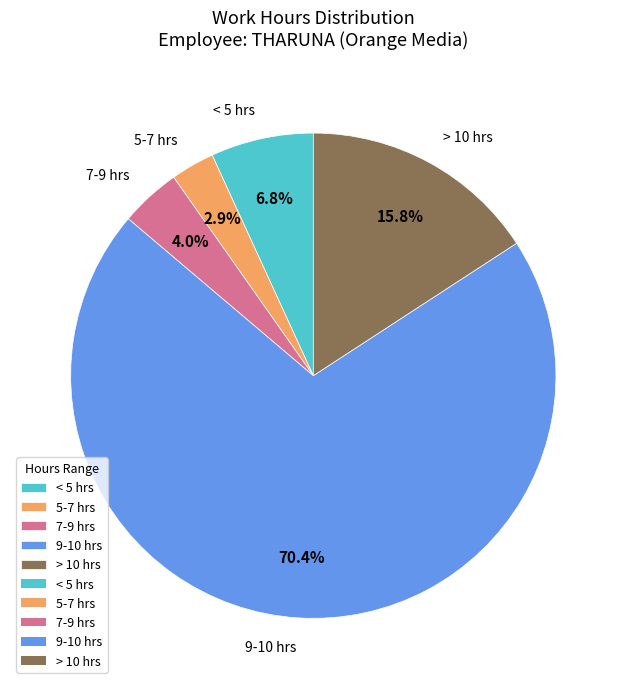

What is the majority slice?

9-10 hrs